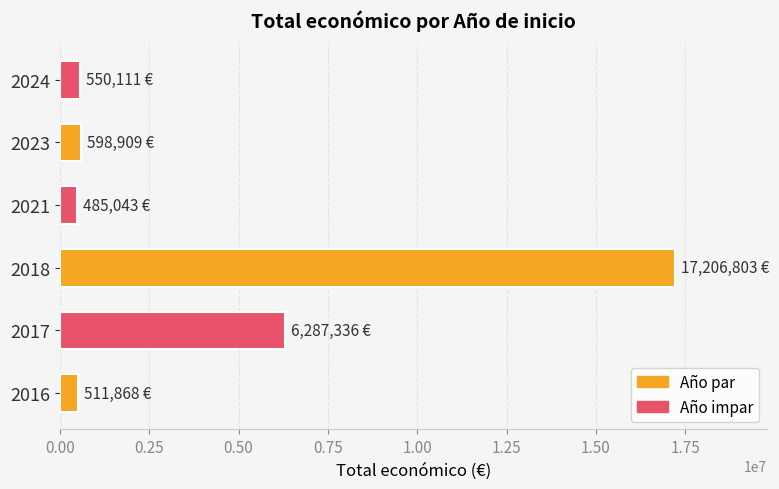

What is the difference between the second highest and minimum values?

5802293